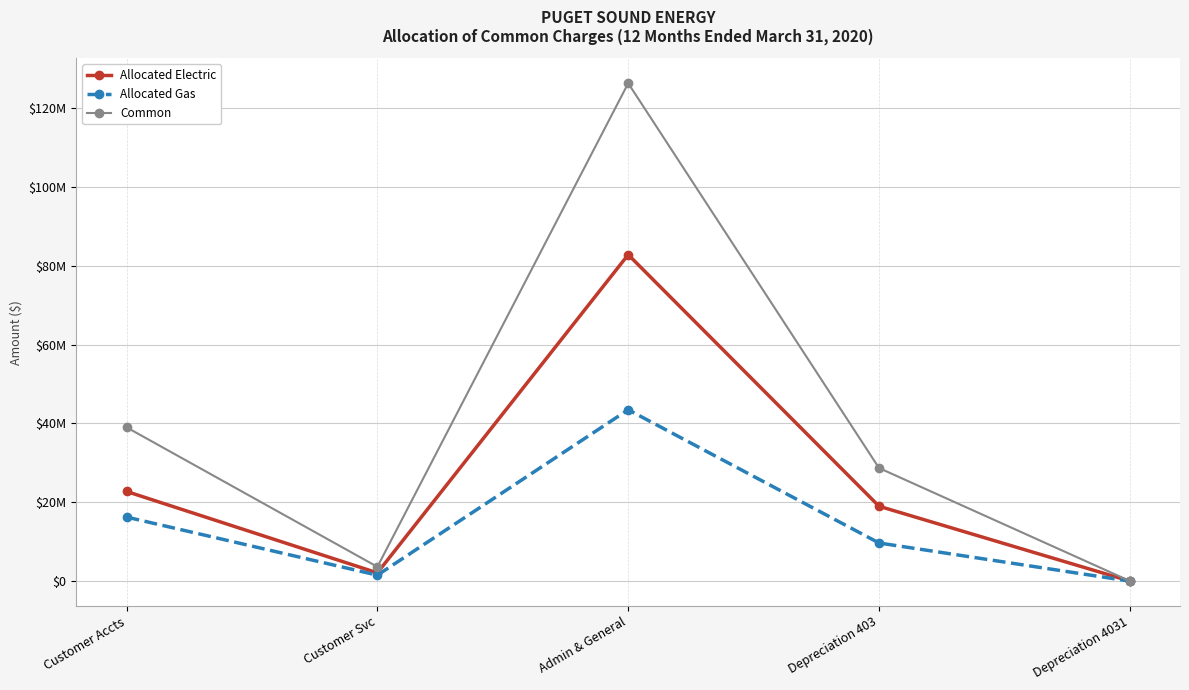

What is the minimum value for Common?

51366.8